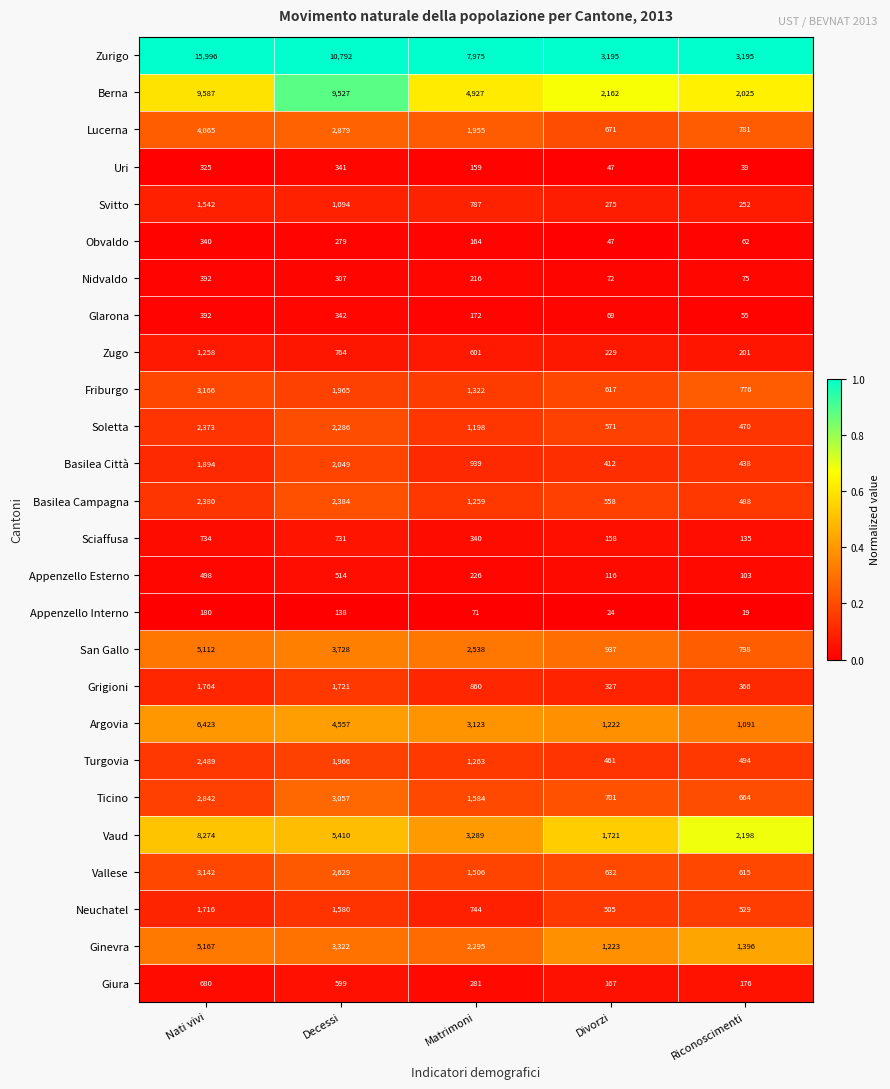

Which series has the largest total across all categories?

Zurigo